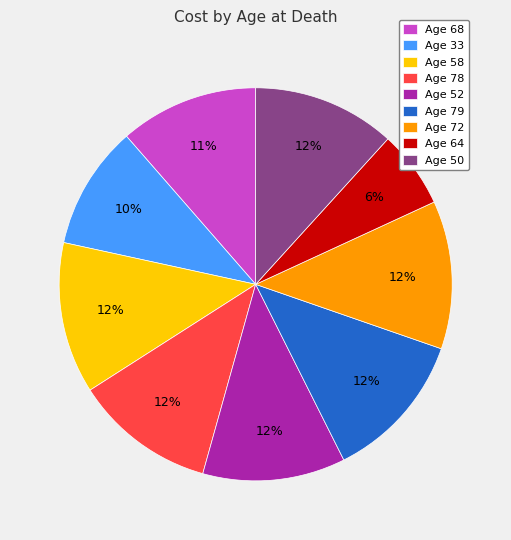

Does any single category account for the majority?

No